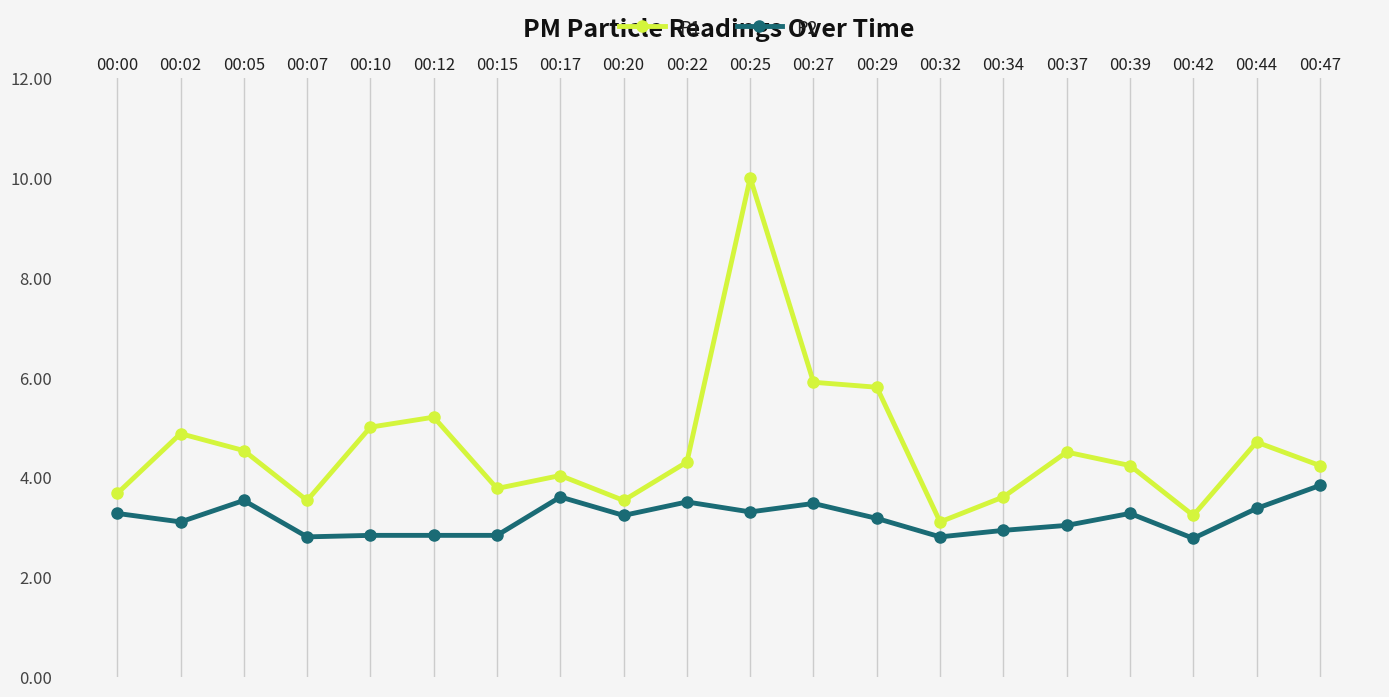

Is the value of P2 at 00:17 greater than the value of P1 at 00:10?

No